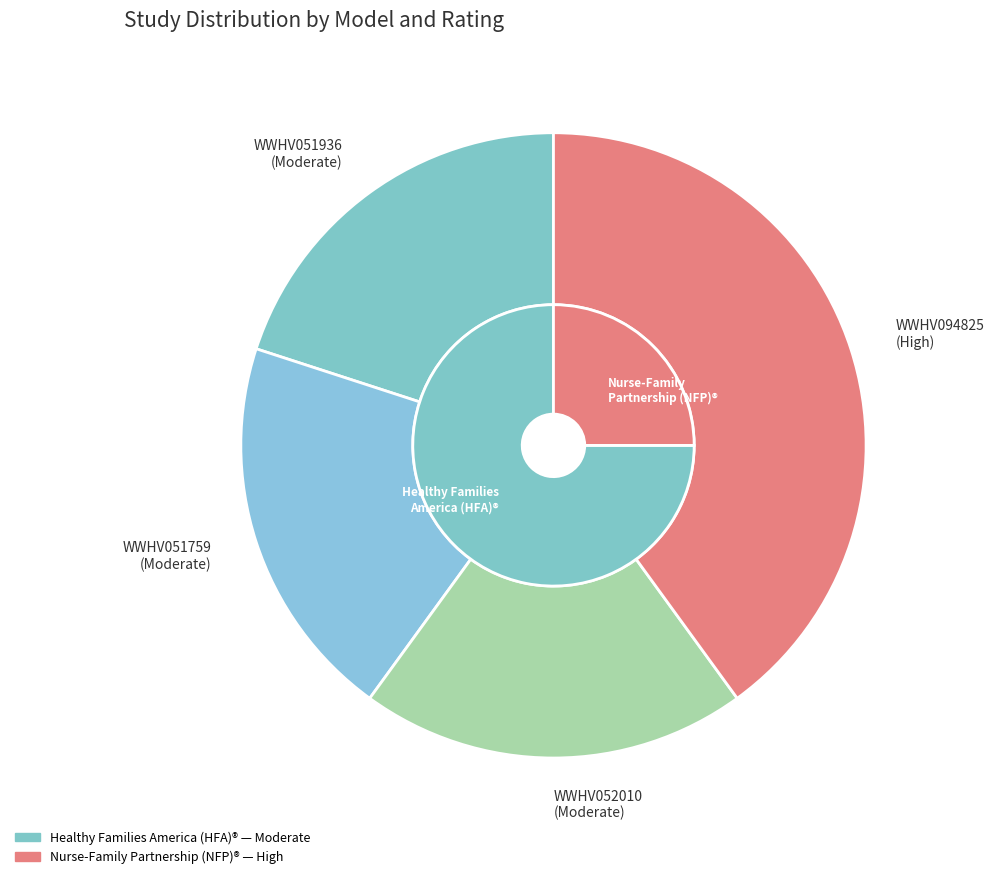

Combined, do WWHV052010 and WWHV094825 account for over 50%?

Yes